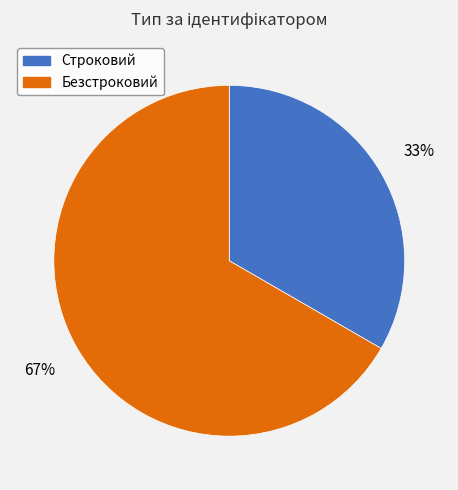

What percentage is the Строковий slice, to the nearest percent?

33%